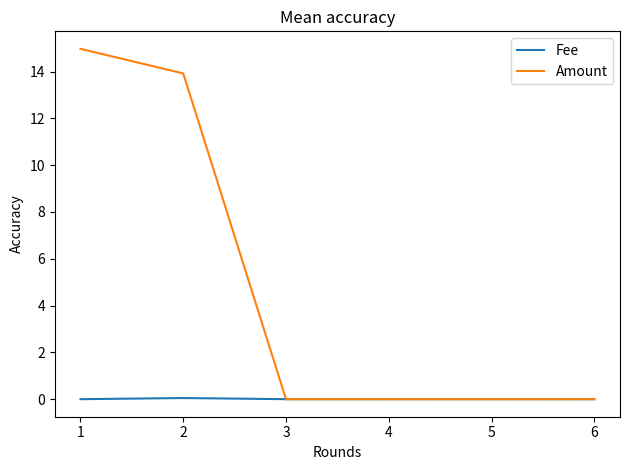

Which series has the largest range (max minus min)?

Amount